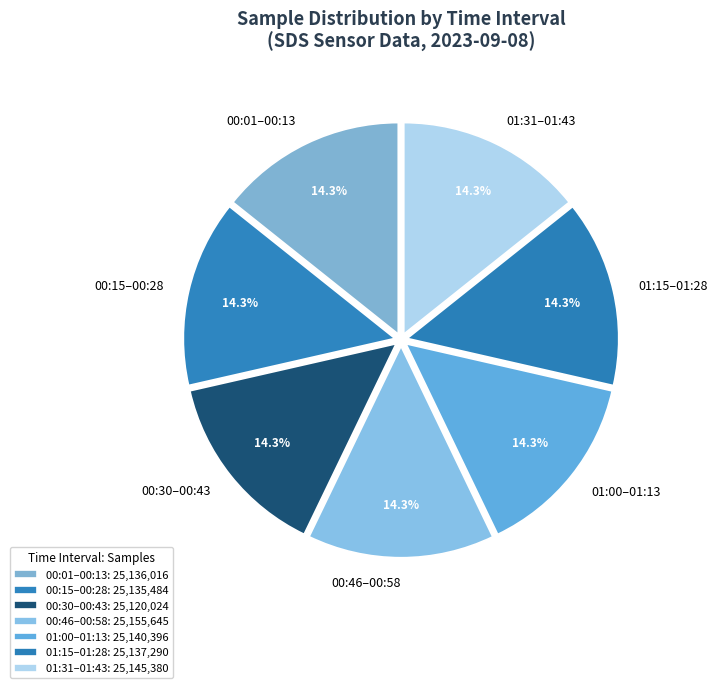

What is the ratio of the value at 00:15–00:28 to the value at 00:30–00:43?

1.0